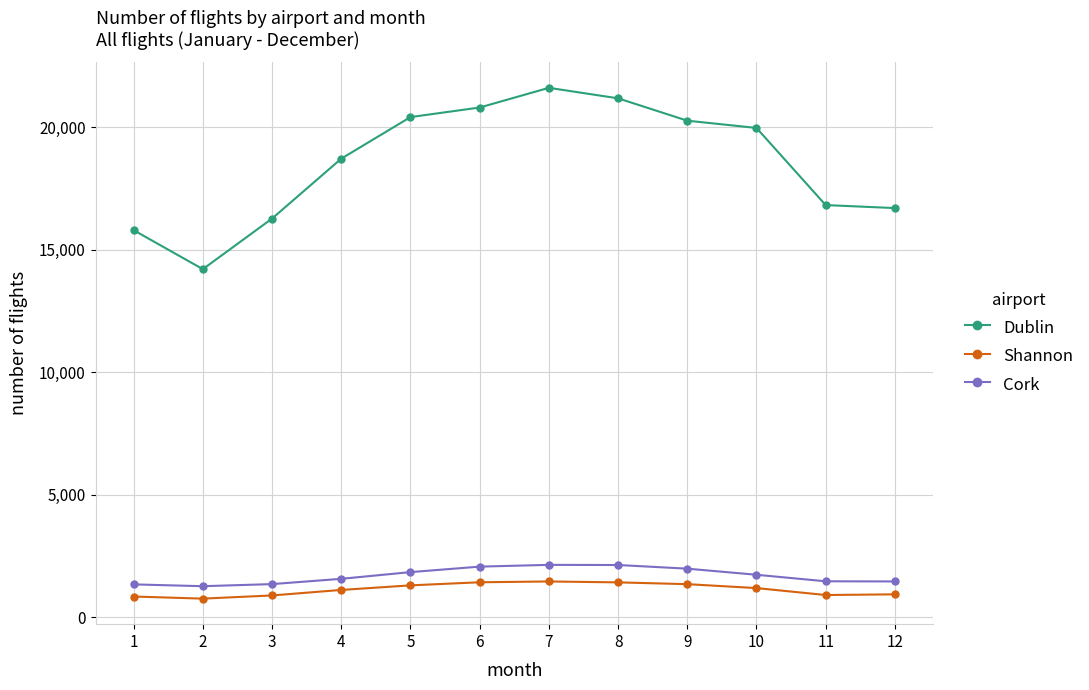

Which series has the largest total across all categories?

Dublin